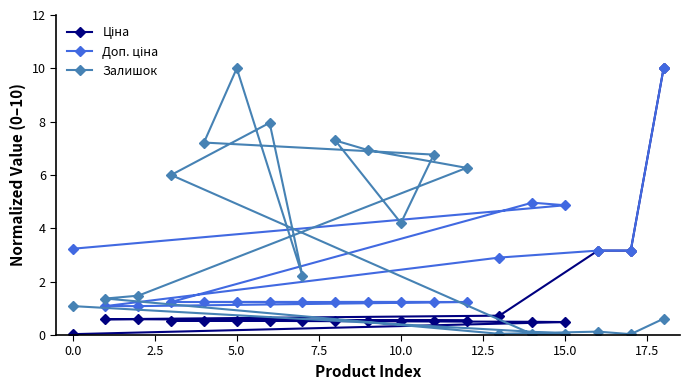

What is the total value across all series at 16?

6.5